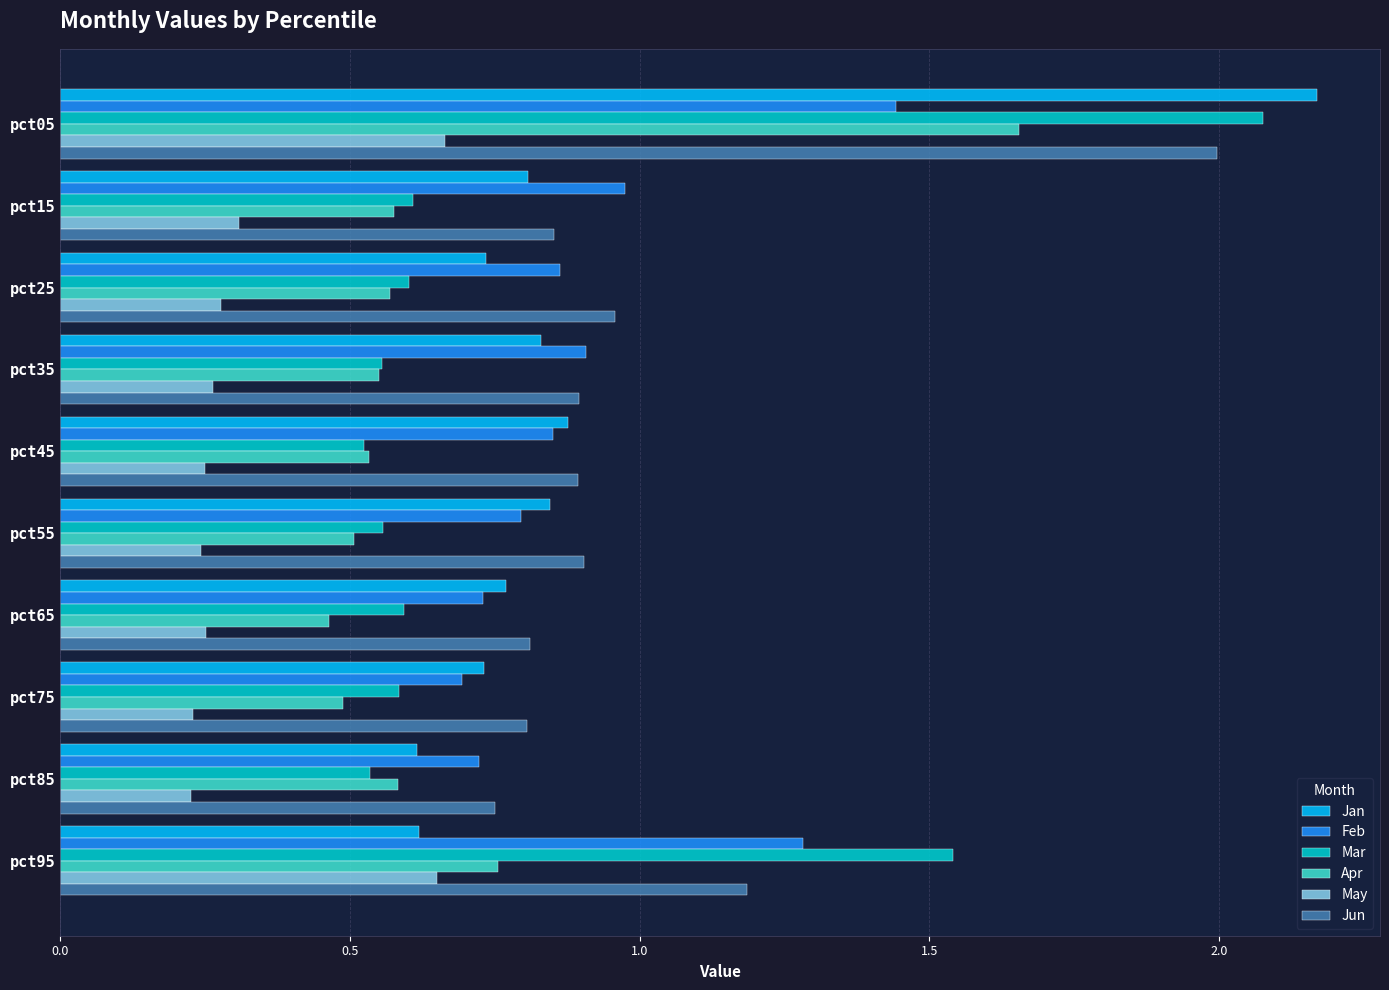

What is the difference between the maximum and second lowest values in the Jun series?

1.2